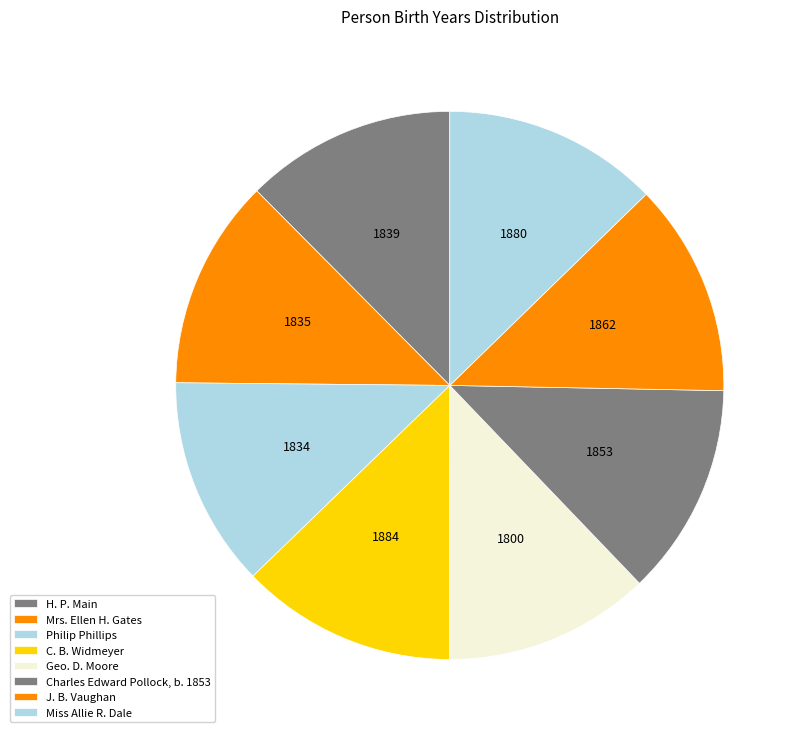

How many segments does this pie chart have?

8